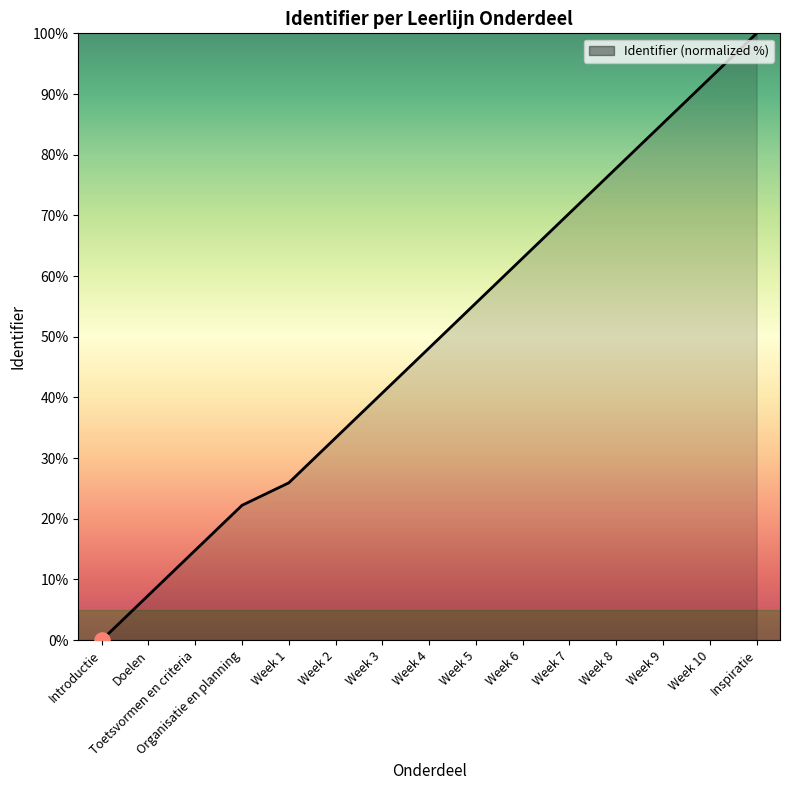

What is the change in value from Week 7 to Inspiratie?

+29.6